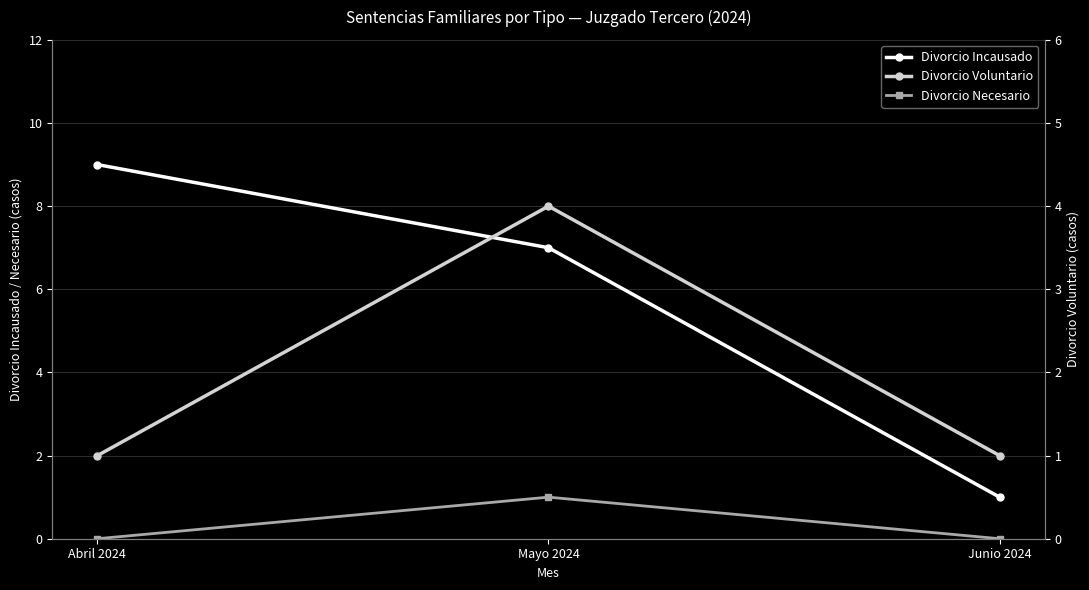

What is the average value of the Divorcio Incausado series?

6